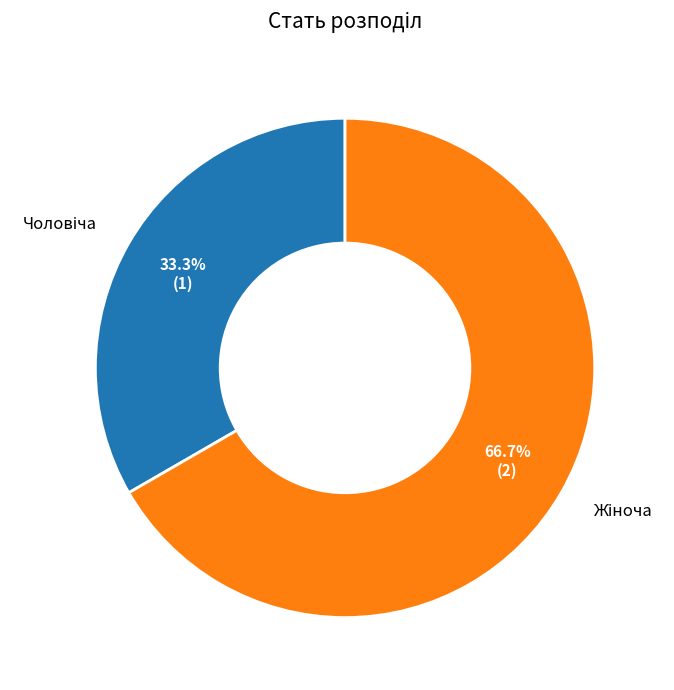

To the nearest percent, what is the difference between the largest and smallest slice percentages?

33%